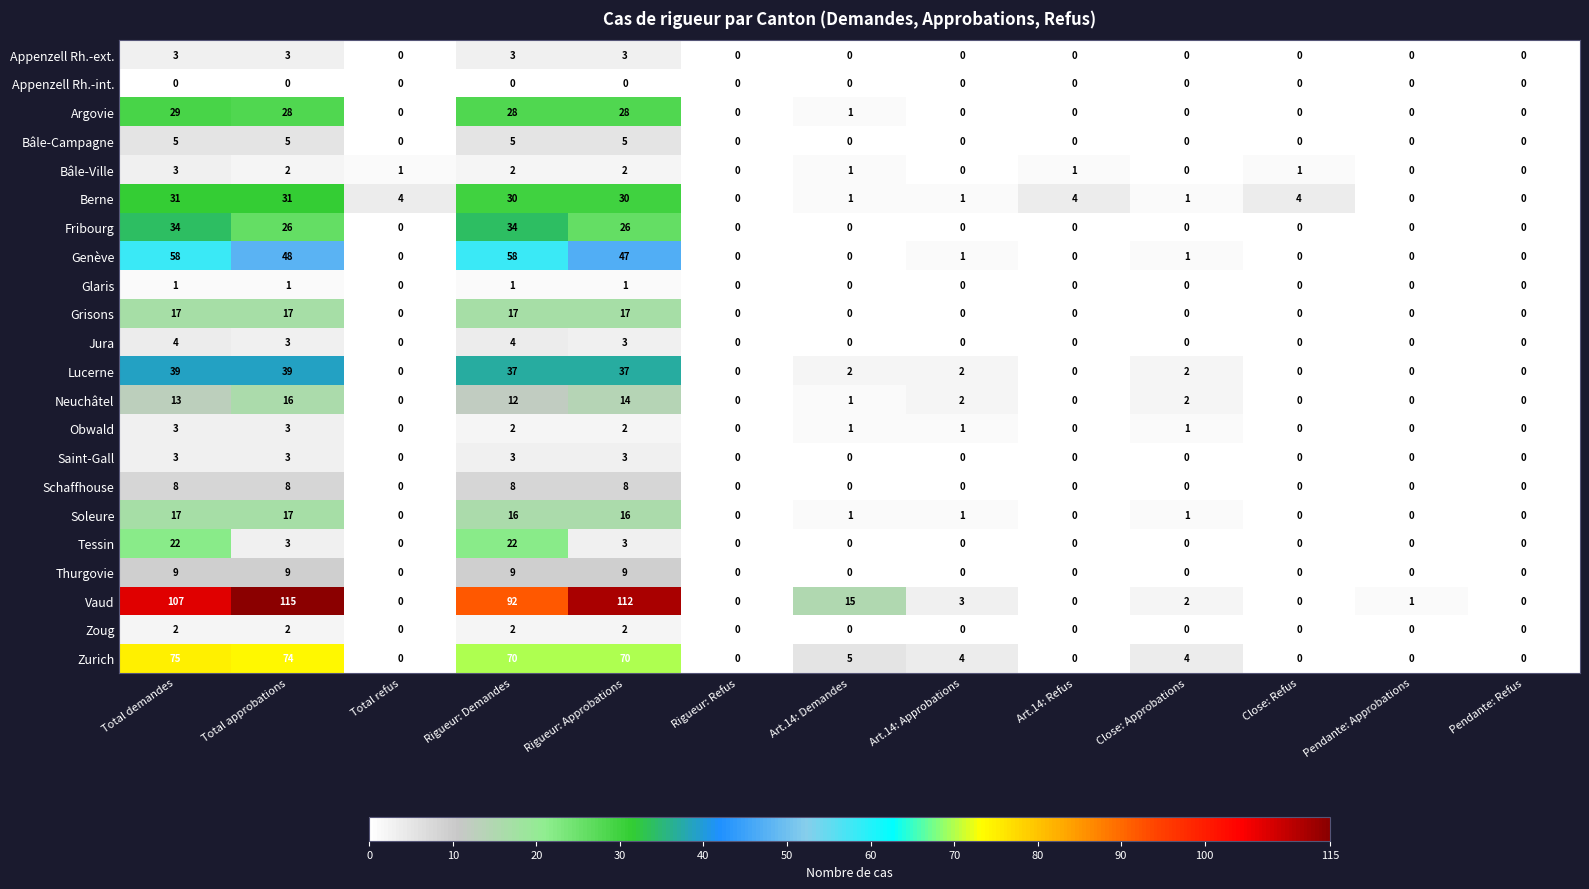

The value of Zoug at Rigueur: Approbations is 3. True or false?

False